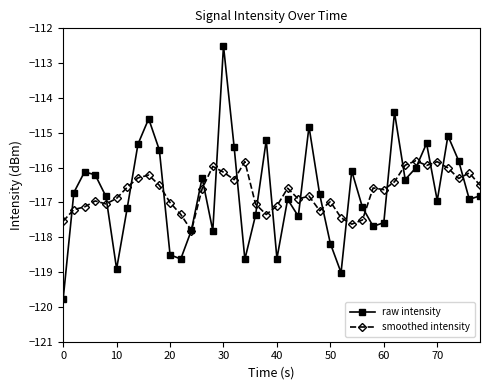

Which series has the widest spread of values?

raw intensity